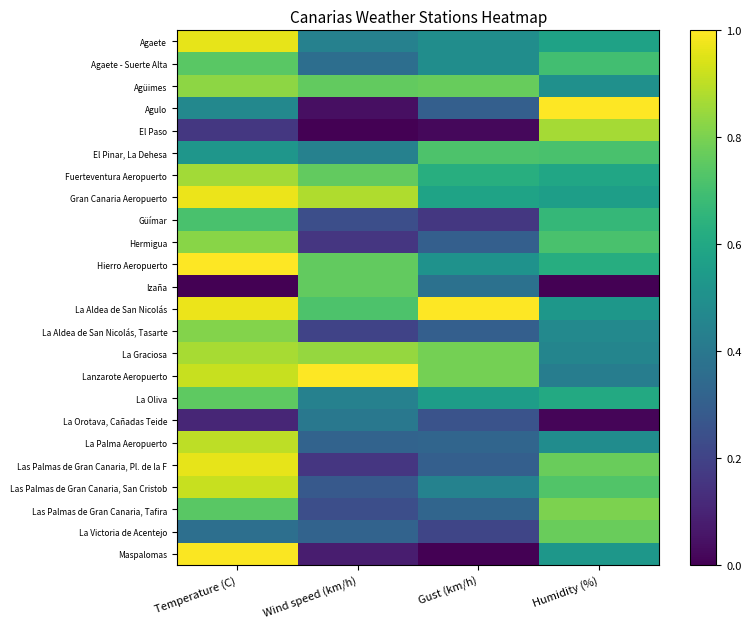

What is the total value across all series at Humidity (%)?

14.1